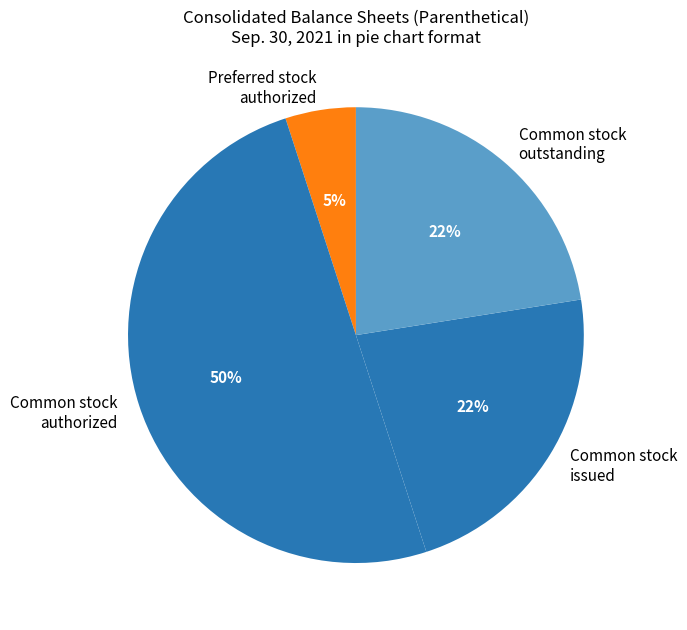

How many segments does this pie chart have?

4